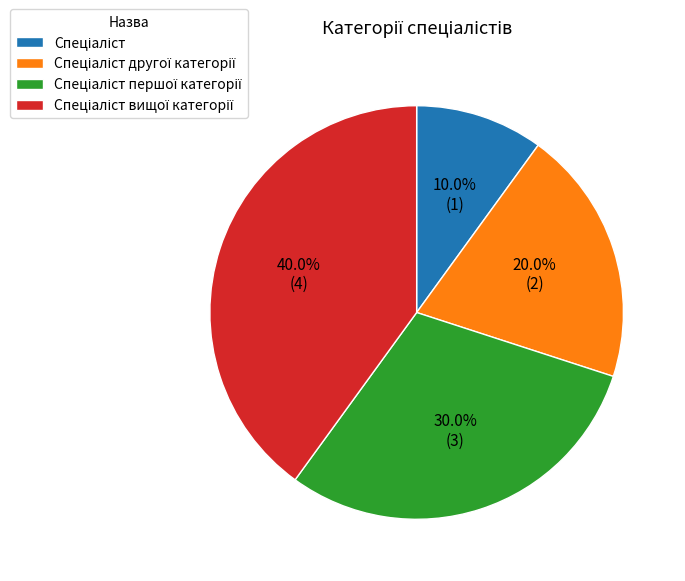

Is there any slice that represents more than half of the pie?

No